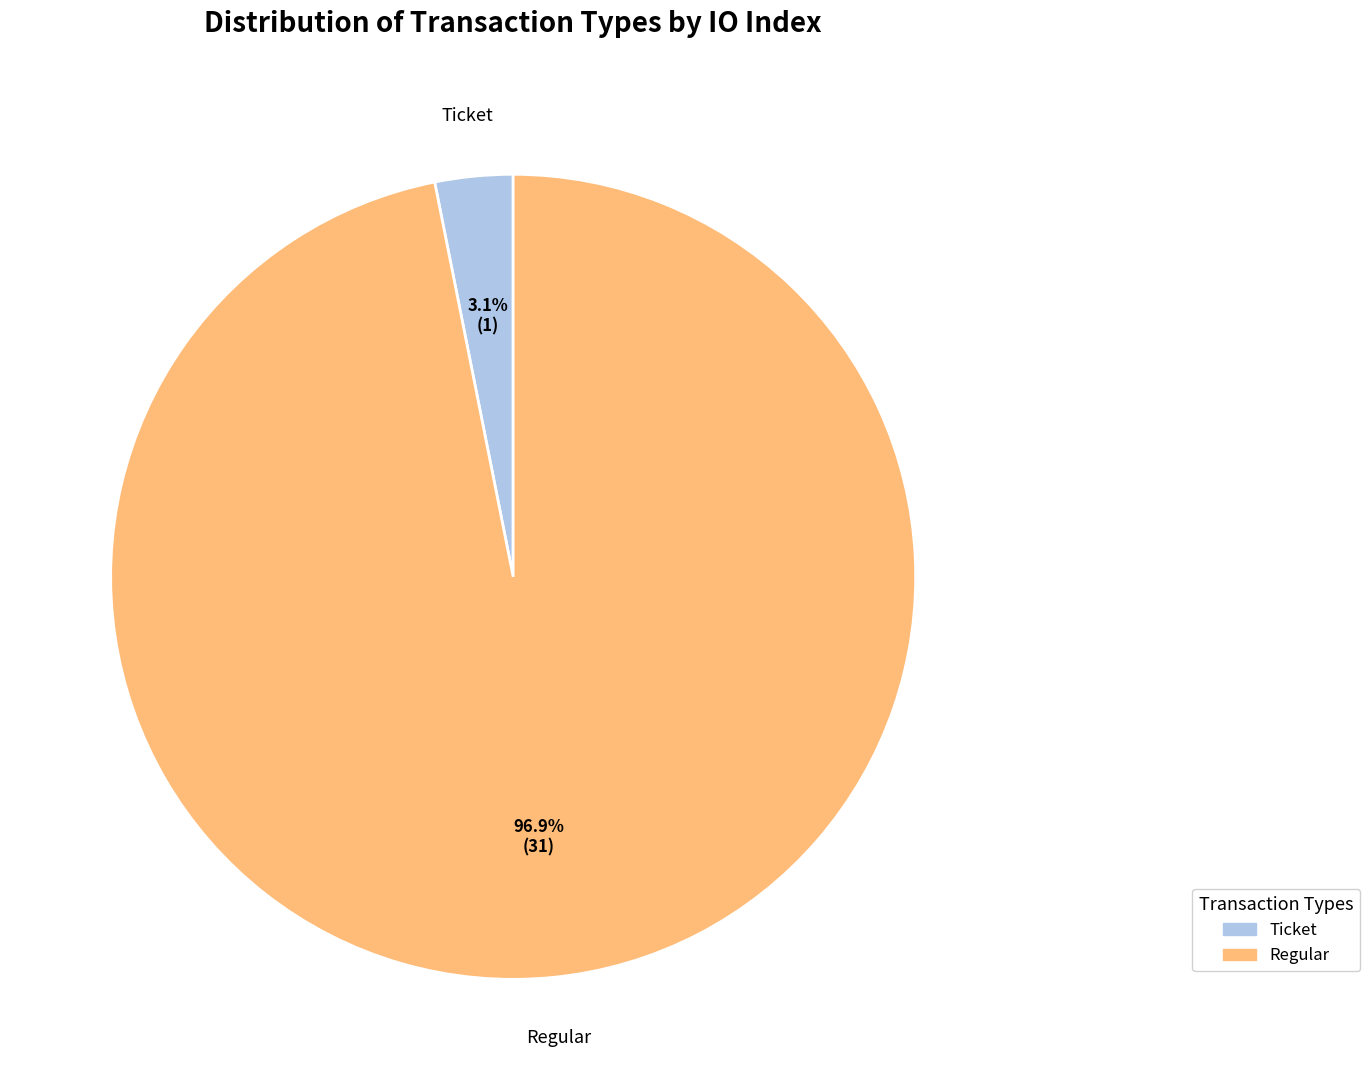

Do Ticket and Regular together represent more than half of the pie?

Yes